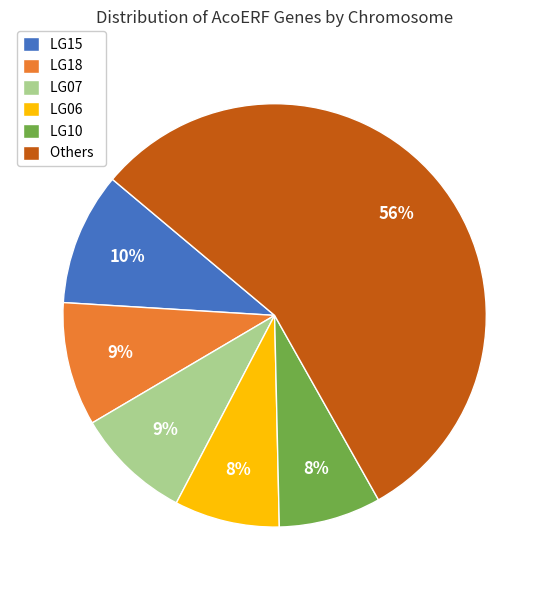

To the nearest percent, what is the average slice percentage?

17%